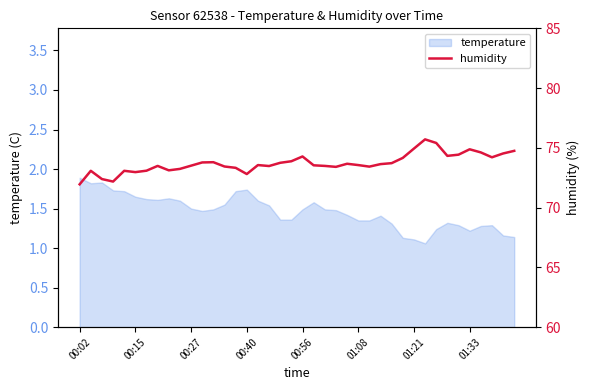

What is the highest value of the temperature series?

1.9